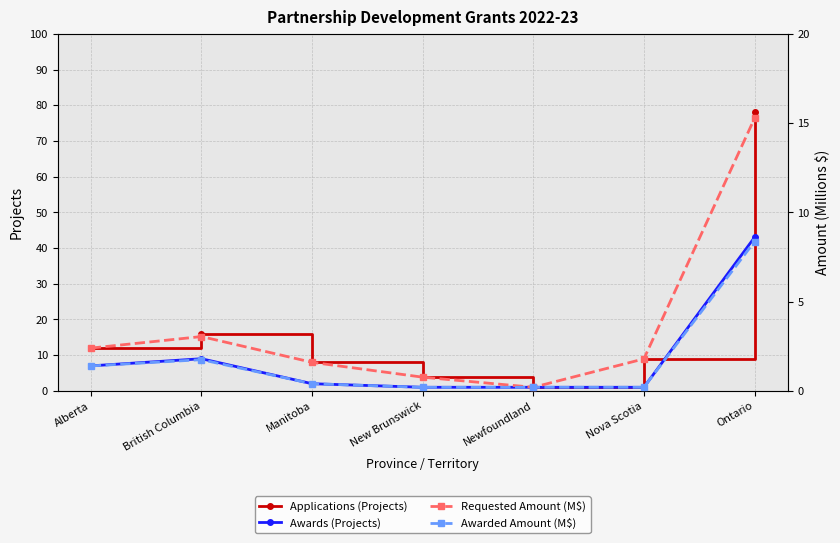

How many lines are shown in the chart?

4